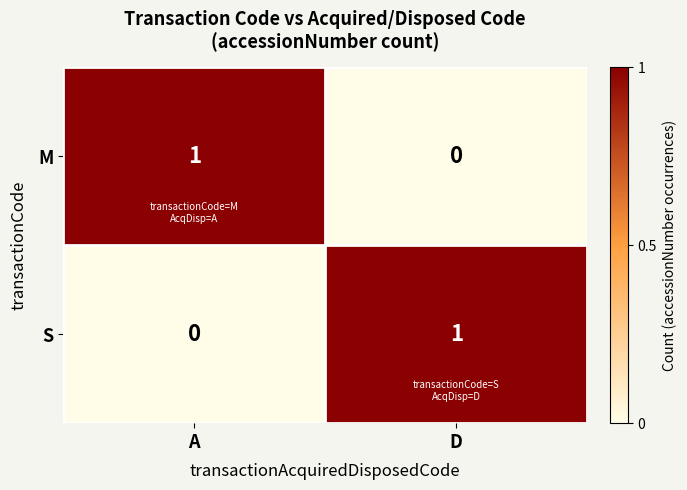

Reading right to left, what are all the values shown in this chart?

M: D=0	A=1
S: D=1	A=0